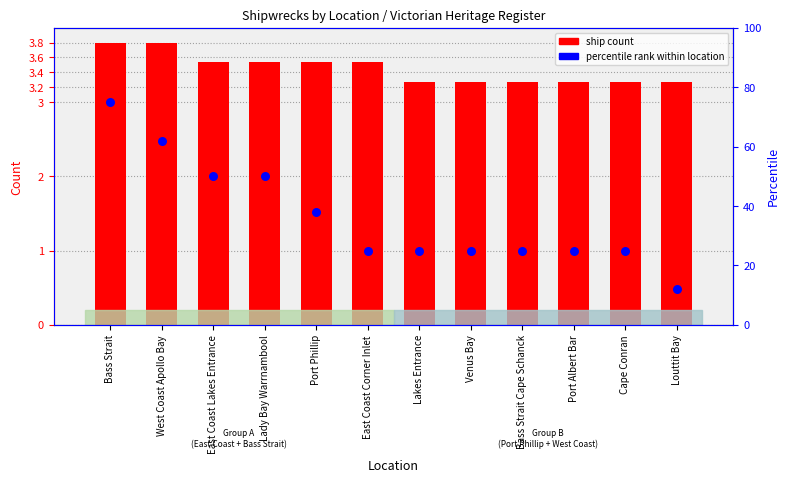

What is the total value across all series at Louttit Bay?

15.3